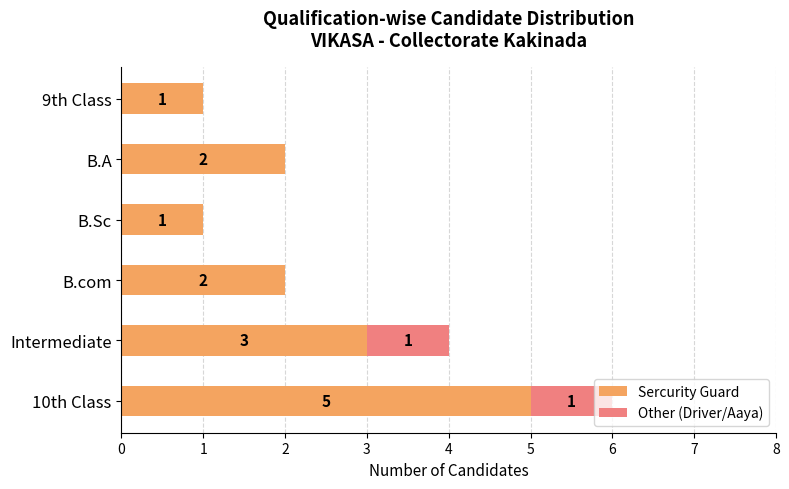

What is the total value across all series at 10th Class?

6